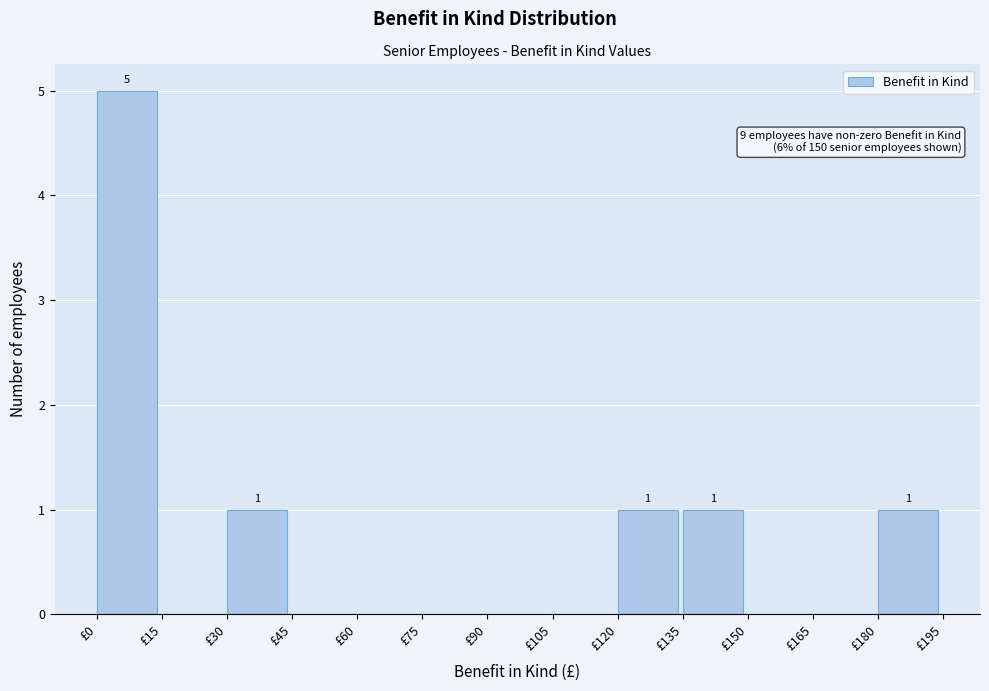

Which range on the x-axis has the tallest bar?

0 to 15